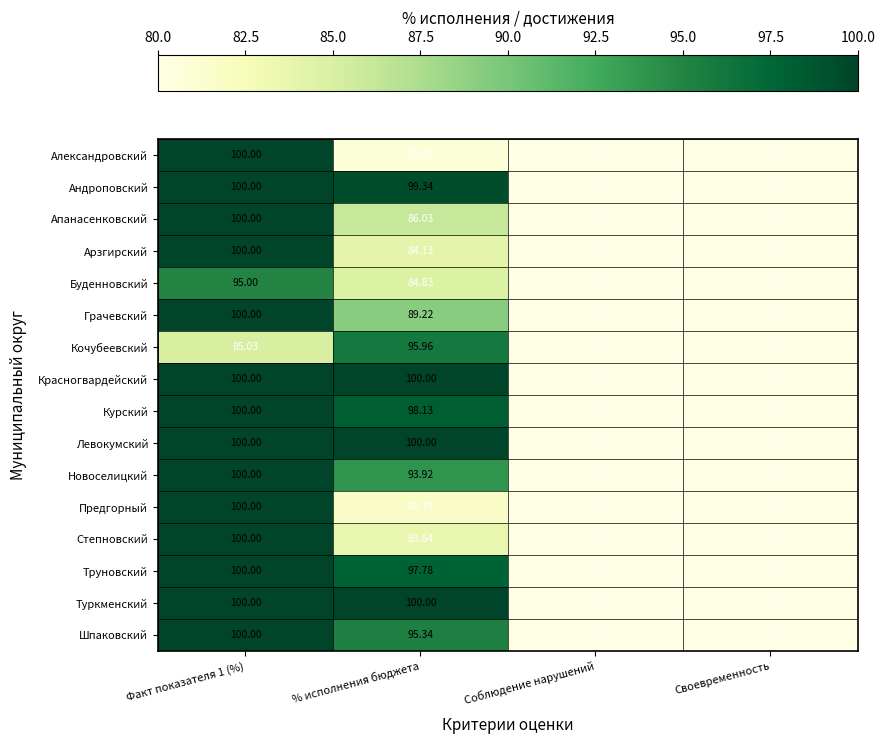

How many categories are shown in the chart?

4